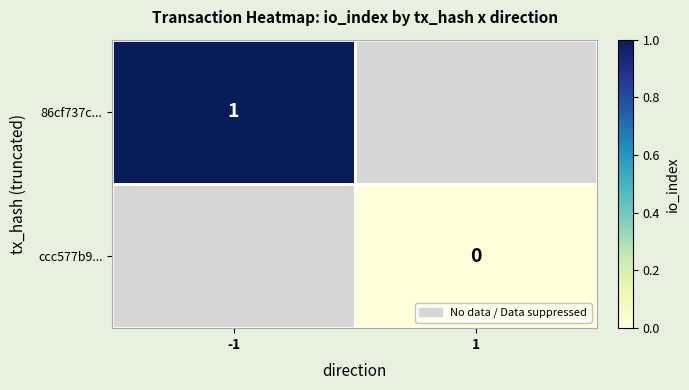

Which label corresponds to the largest value in the chart?

-1